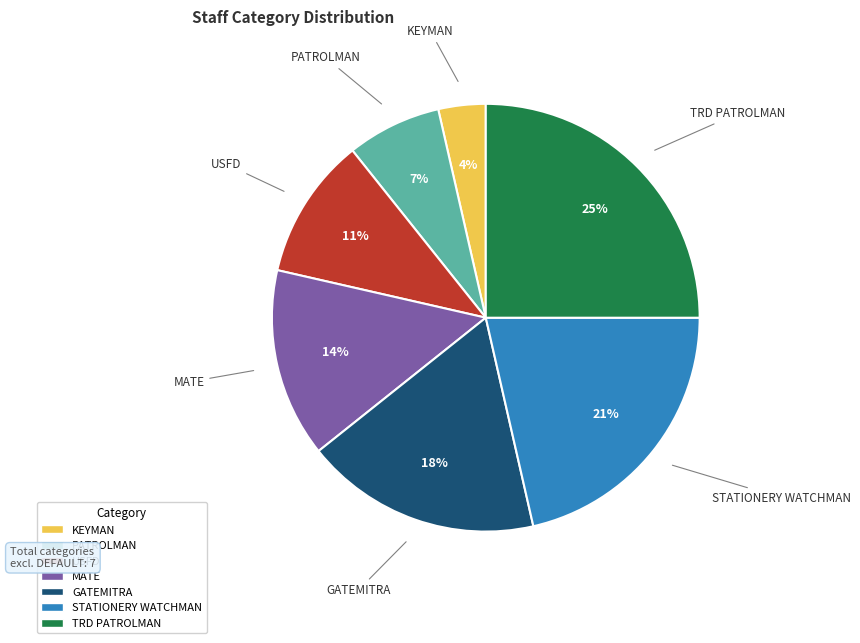

To the nearest percent, what is the difference between the largest and smallest slice percentages?

21%